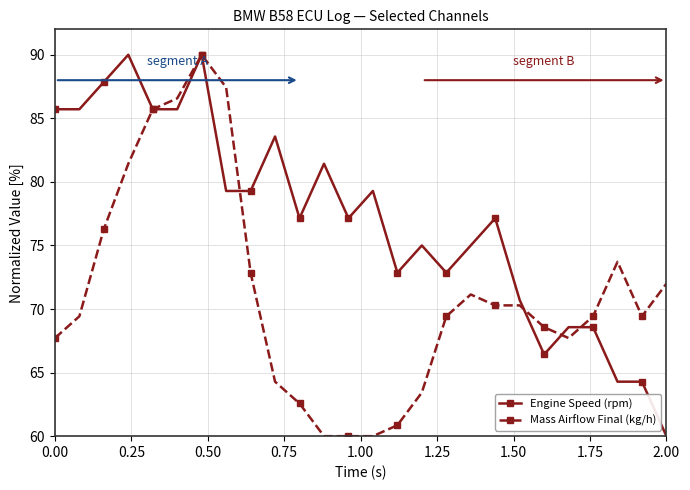

List the series in order of their overall mean, lowest first.

Mass Airflow Final (kg/h), Engine Speed (rpm)